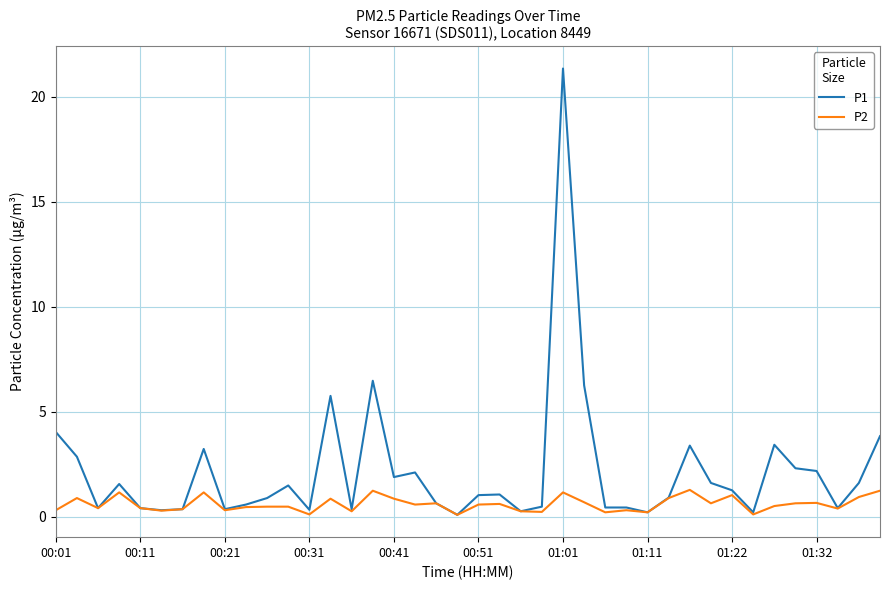

Which series has the largest range (max minus min)?

P1